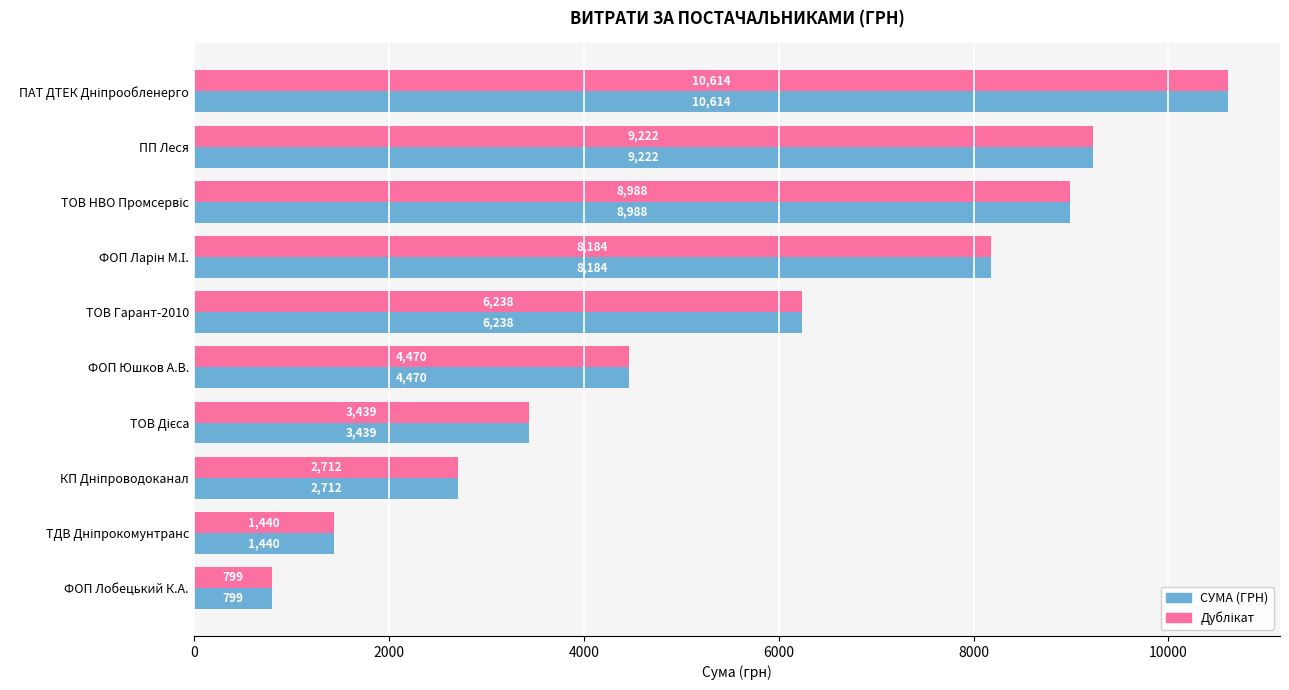

What is the maximum value shown in the chart?

10614.0